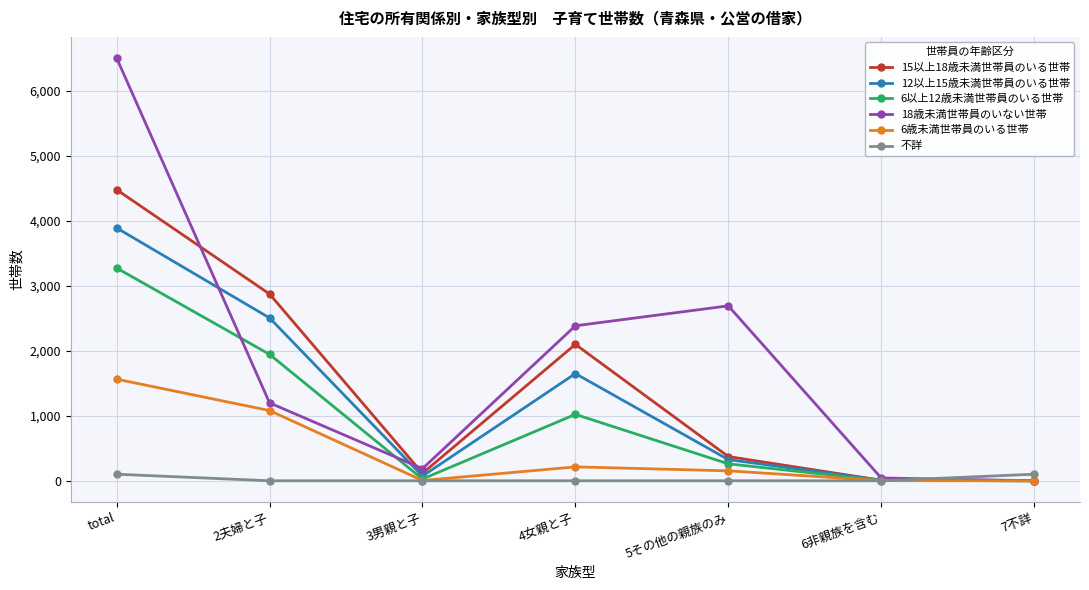

True or false: 18歳未満世帯員のいない世帯 has more than 2 interior local peaks.

False